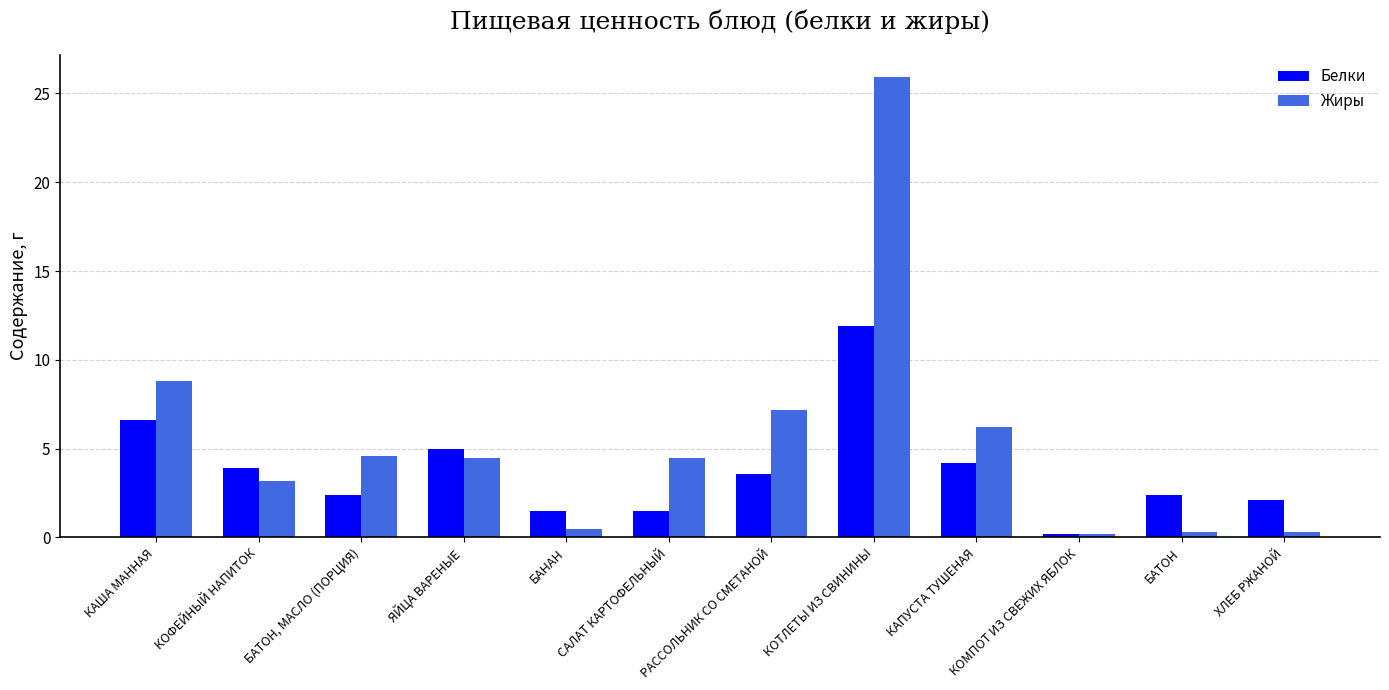

Is it true that Жиры equals 25.9 at КОТЛЕТЫ ИЗ СВИНИНЫ?

True